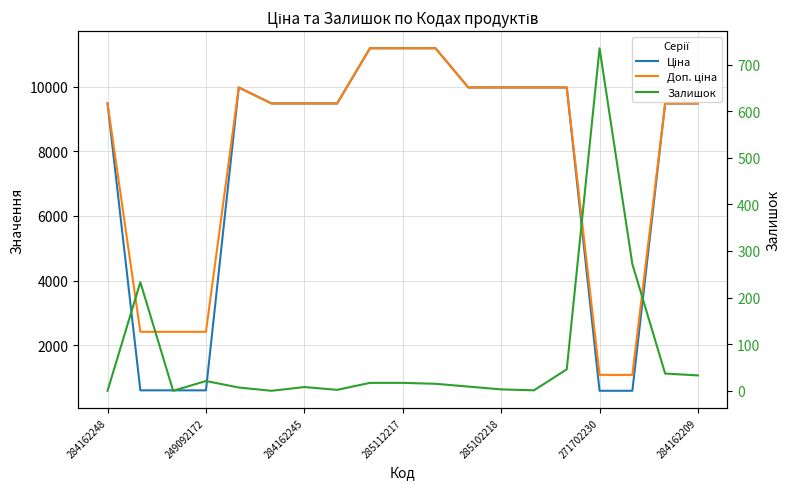

The value of Залишок at 11 is 9.0. True or false?

True